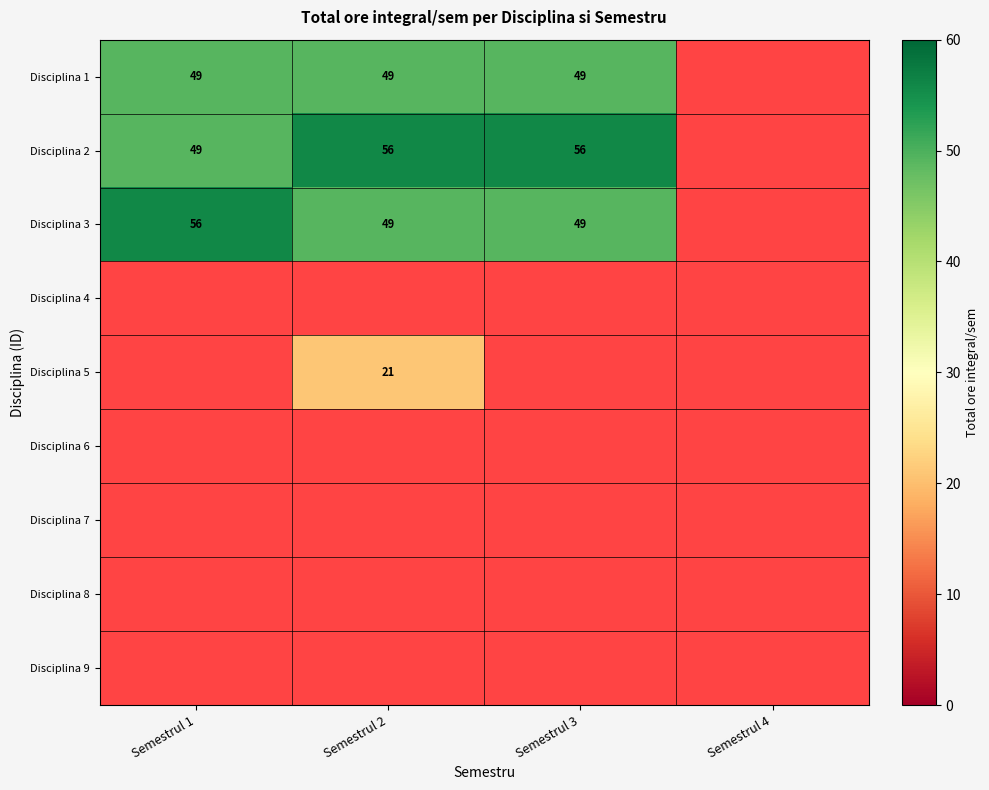

The Disciplina 1 series shows 20 at Semestrul 1. True or false?

False